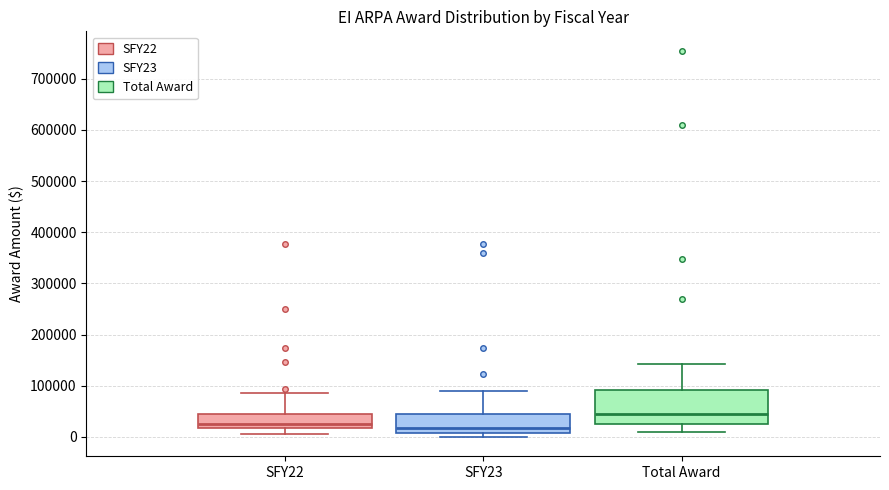

Where does the upper whisker of the box for Total Award end on the y-axis? The values are not printed on the chart, so give them approximately, as read against the axis.

140000